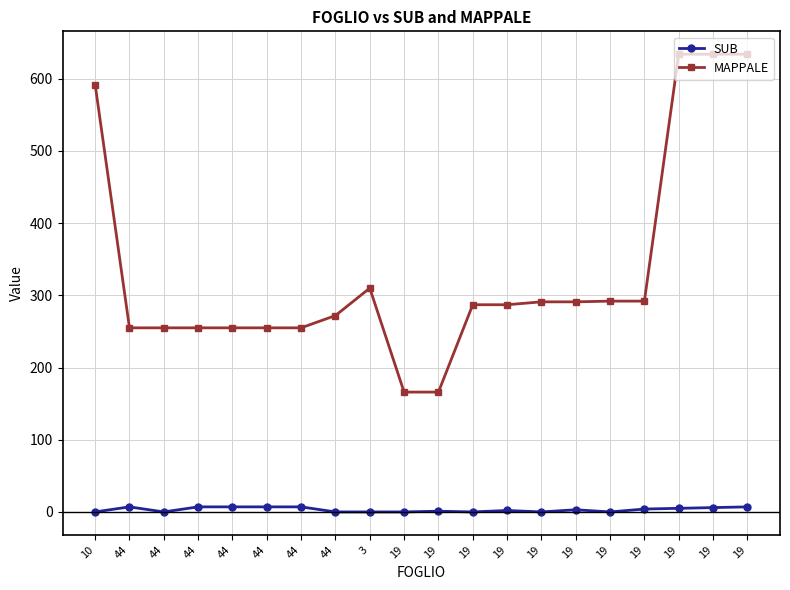

What are all the series names shown in the legend?

SUB, MAPPALE